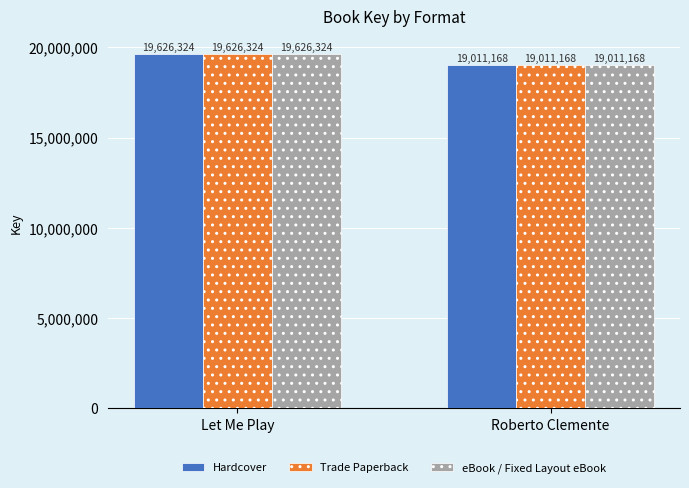

What value does the Hardcover series have at Let Me Play?

19626324